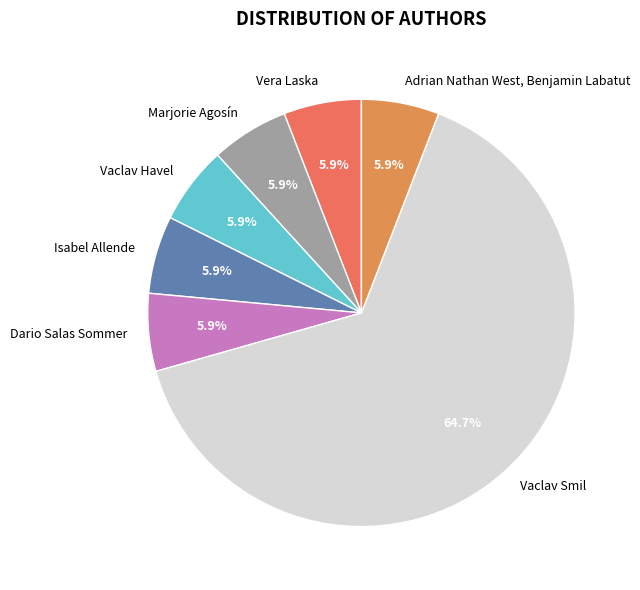

To the nearest percent, what is the difference between the largest and smallest slice percentages?

59%